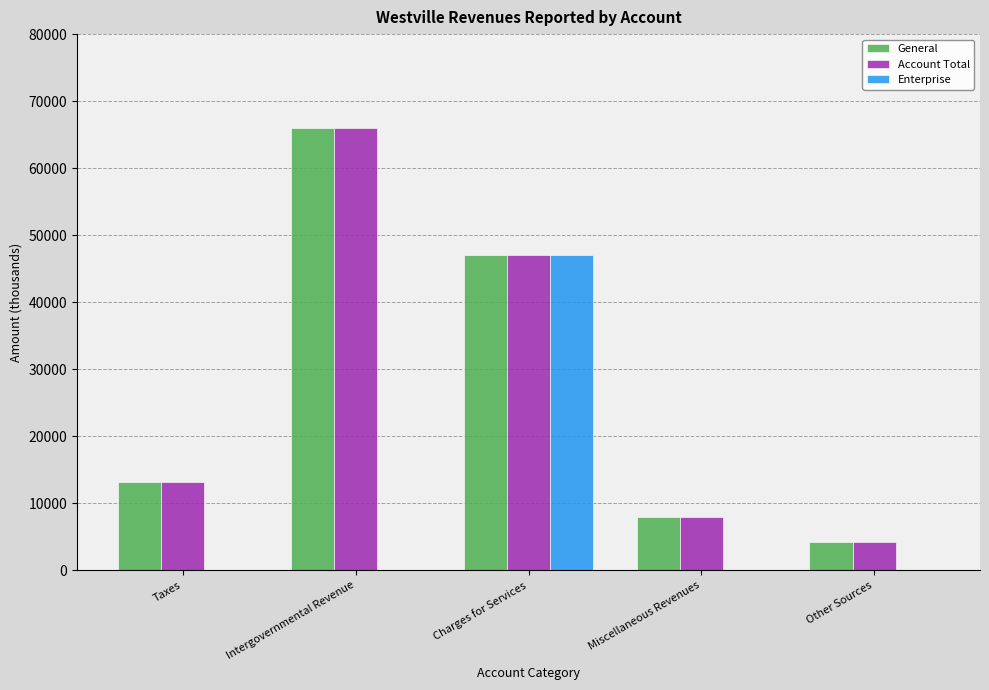

Does the chart contain stacked bars?

No